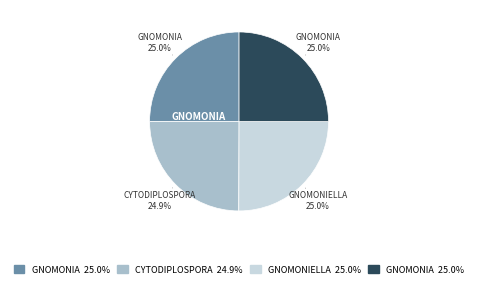

Is there any slice that represents more than half of the pie?

No